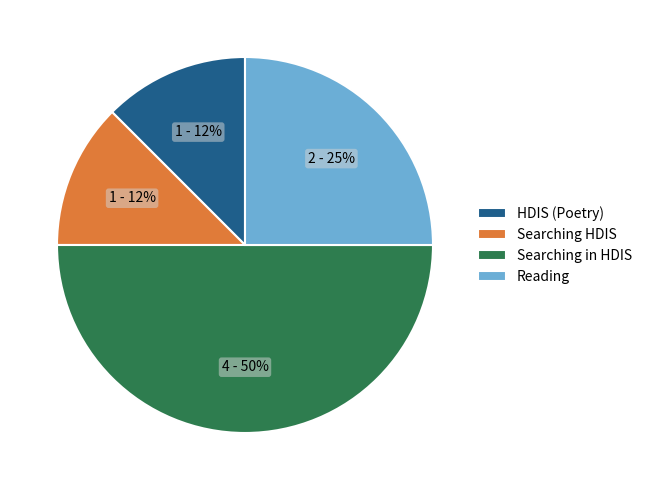

Does HDIS (Poetry) represent more than half of the total?

No